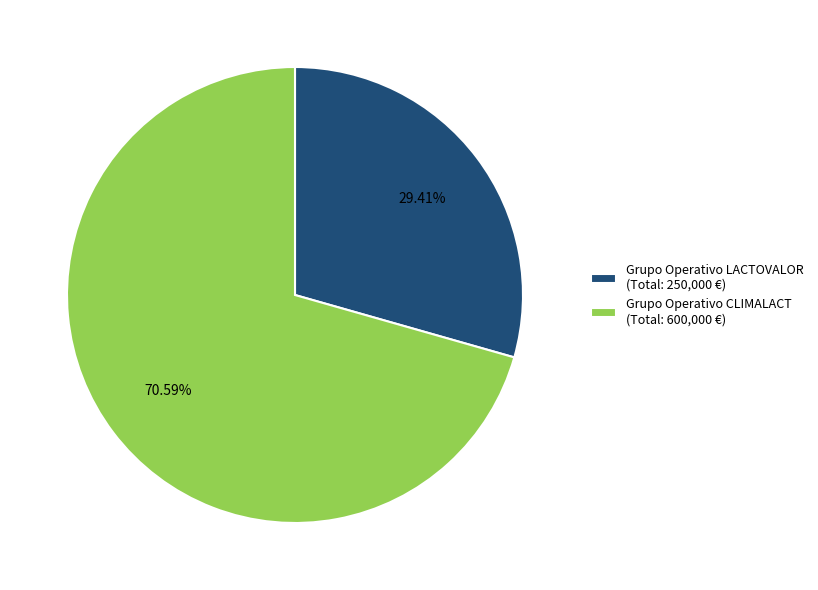

The Grupo Operativo LACTOVALOR slice represents 29% of the pie. True or false?

True